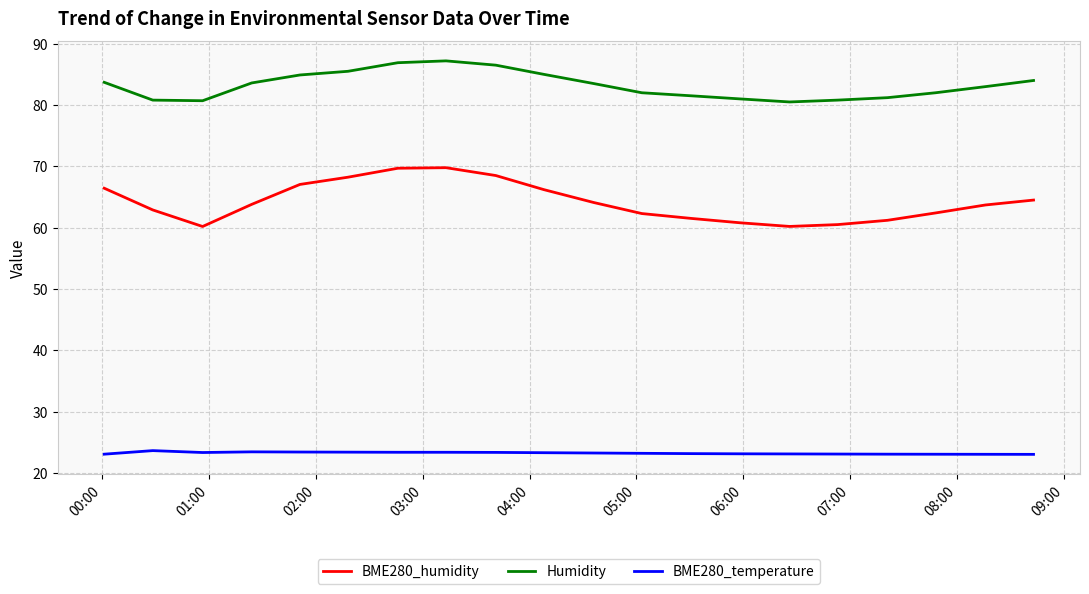

What is the lowest value of the Humidity series?

80.5